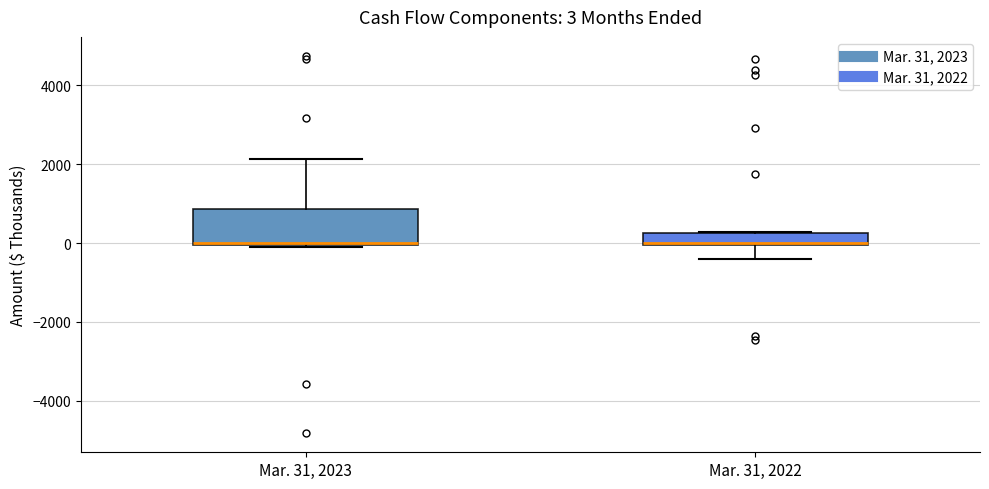

Which box is the tallest, from its lower edge to its upper edge?

Mar. 31, 2023